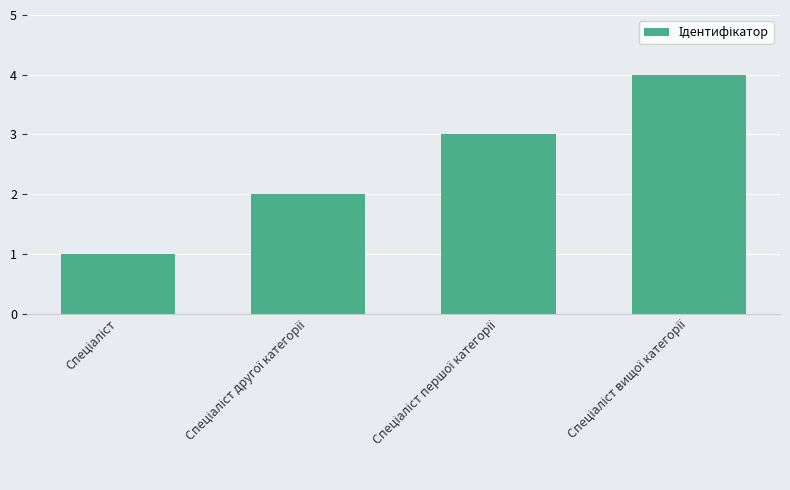

What is the maximum value shown in the chart?

4